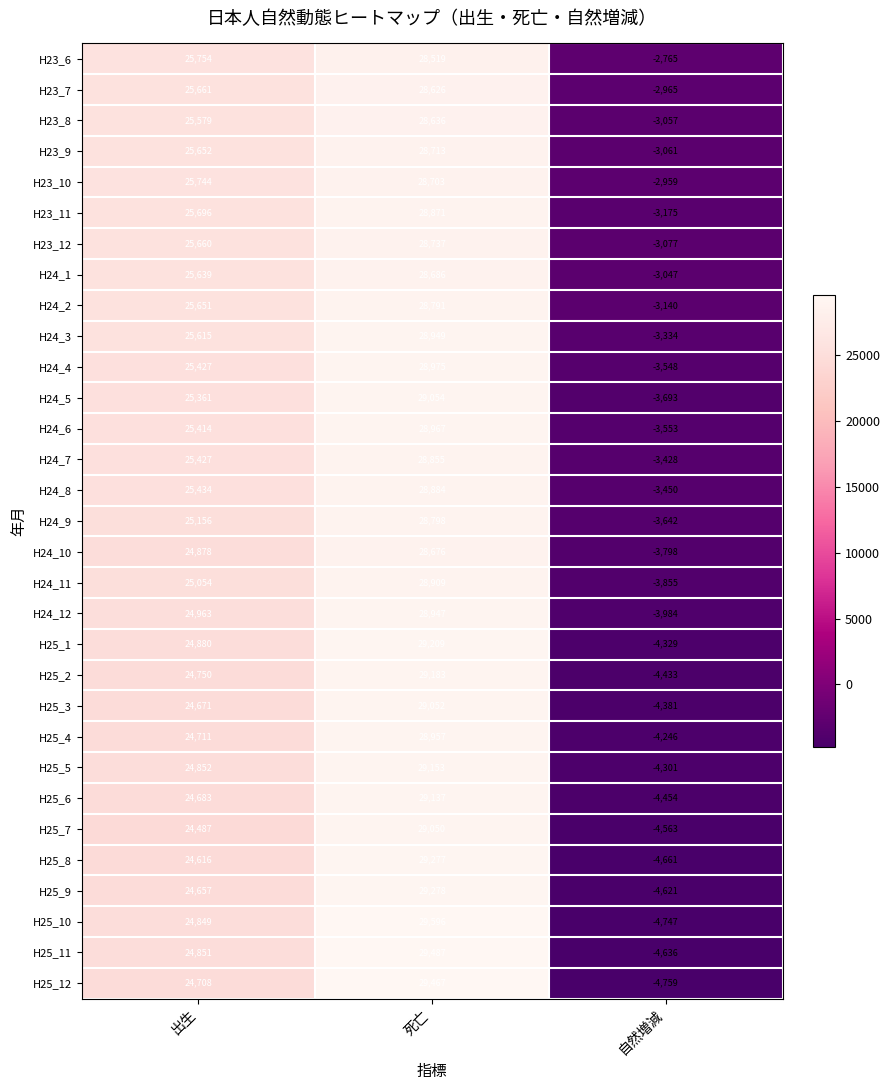

Where is H24_8 nearest to the value 12717?

出生